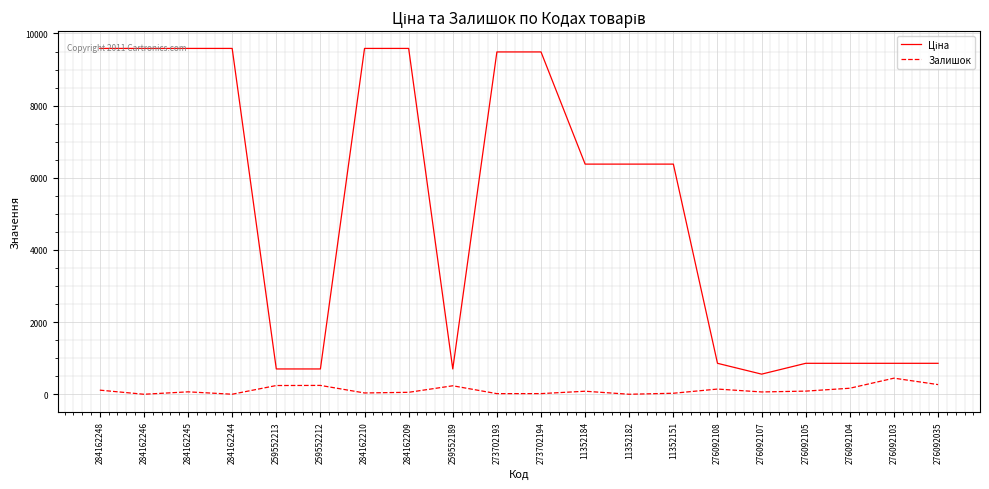

True or false: Залишок has a value of 18.0 at 273702194.

True